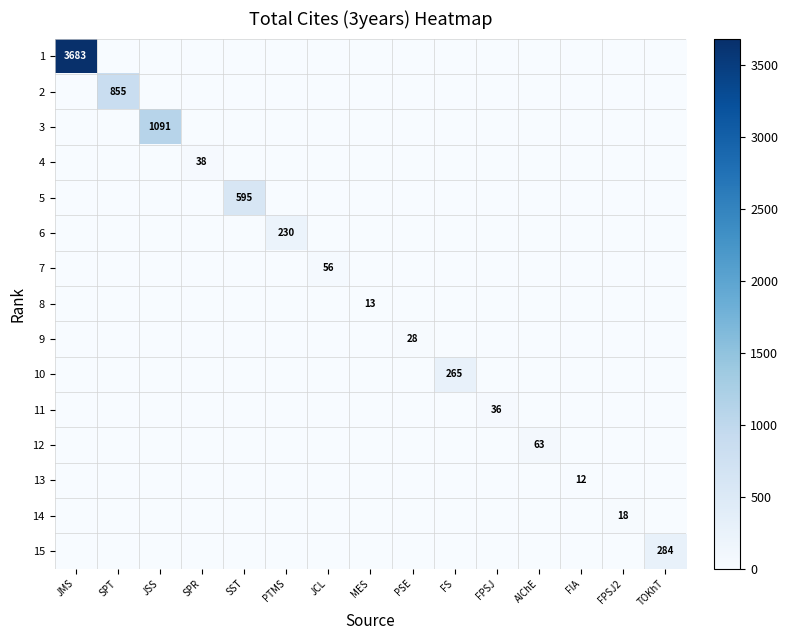

List the series in order of their peak value, highest first.

1, 3, 2, 5, 15, 10, 6, 12, 7, 4, 11, 9, 14, 8, 13